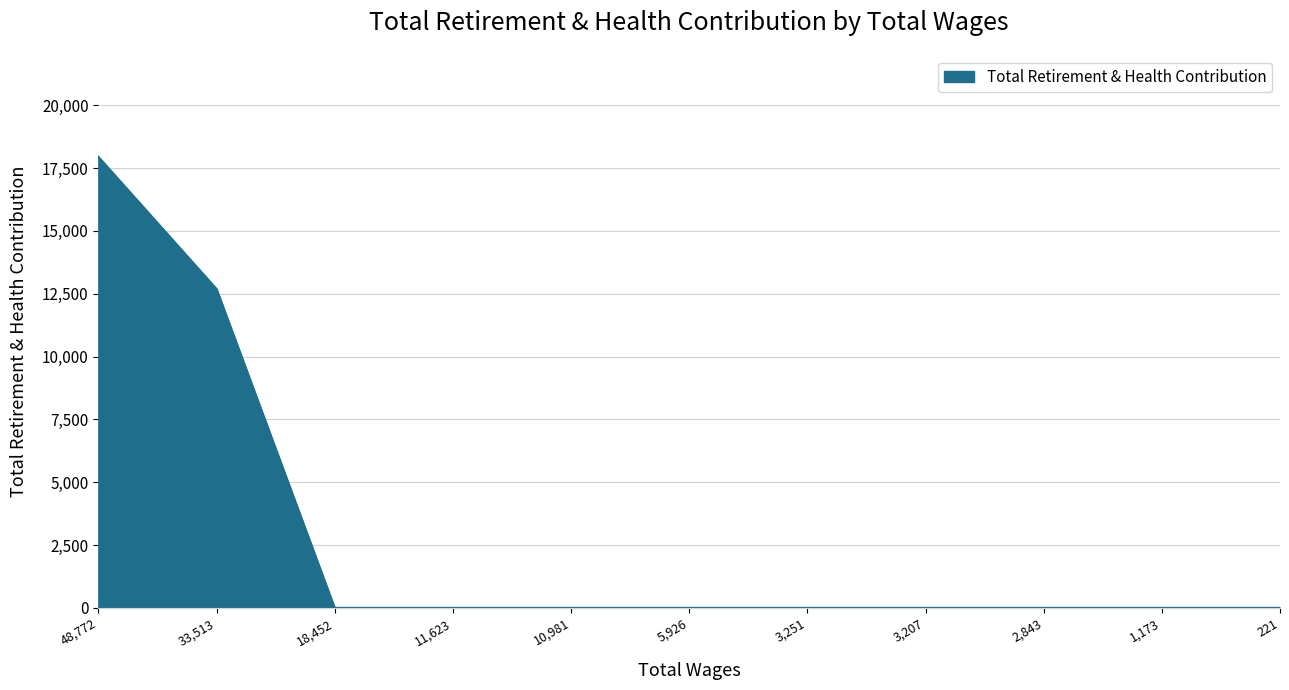

What is the difference between the maximum and minimum values?

17949